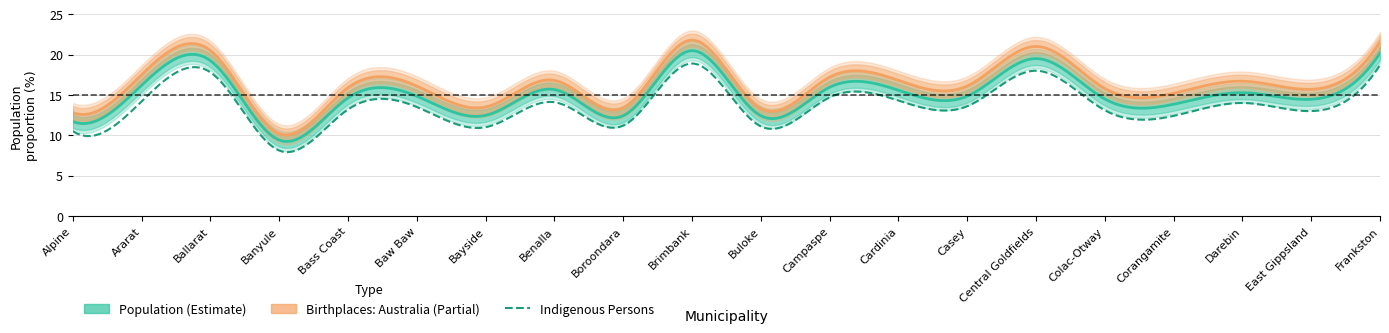

How many interior local peaks does the Indigenous Persons series have?

7